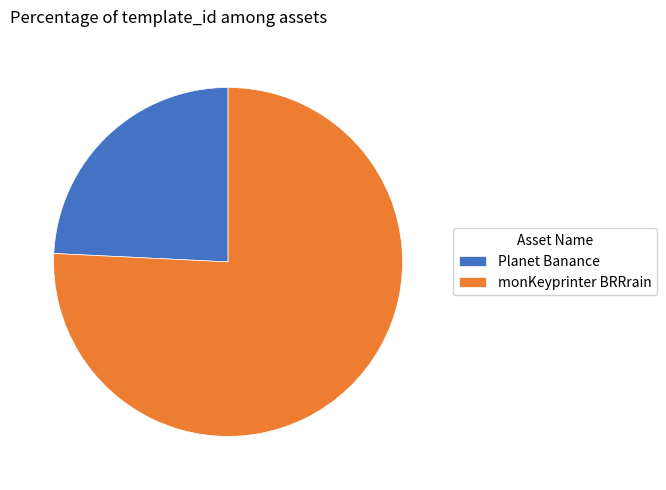

The Planet Banance slice represents 10% of the pie. True or false?

False